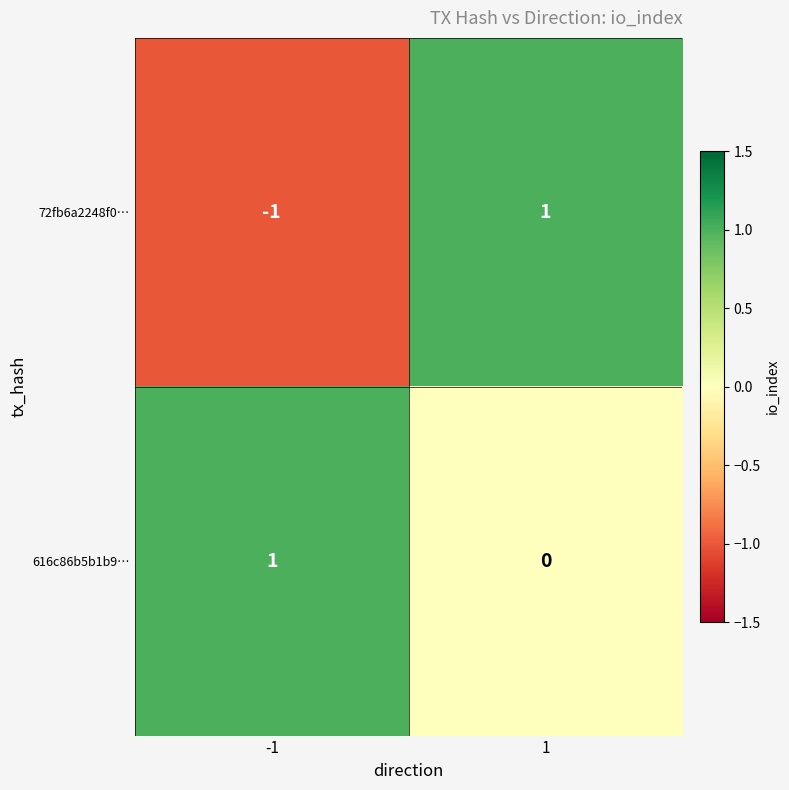

Which series has the largest range (max minus min)?

72fb6a2248f0…